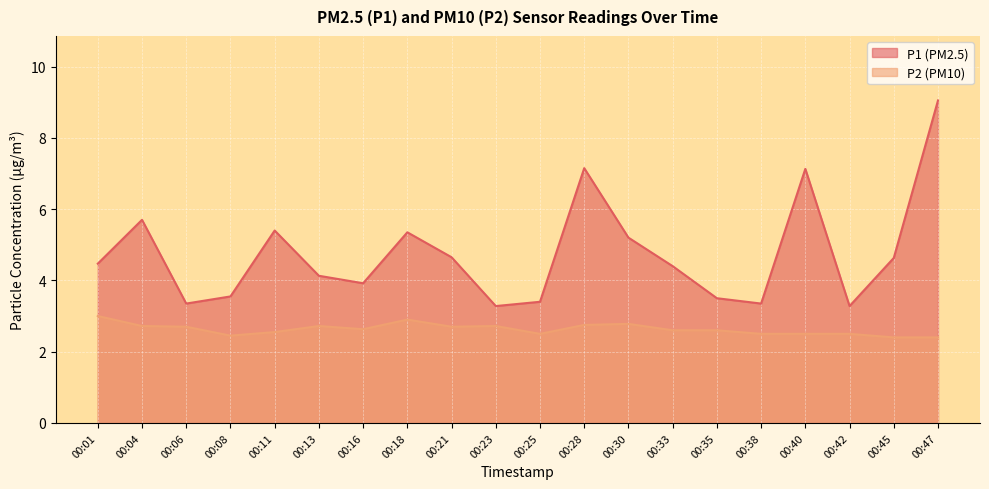

Which label corresponds to the largest value in the chart?

00:47